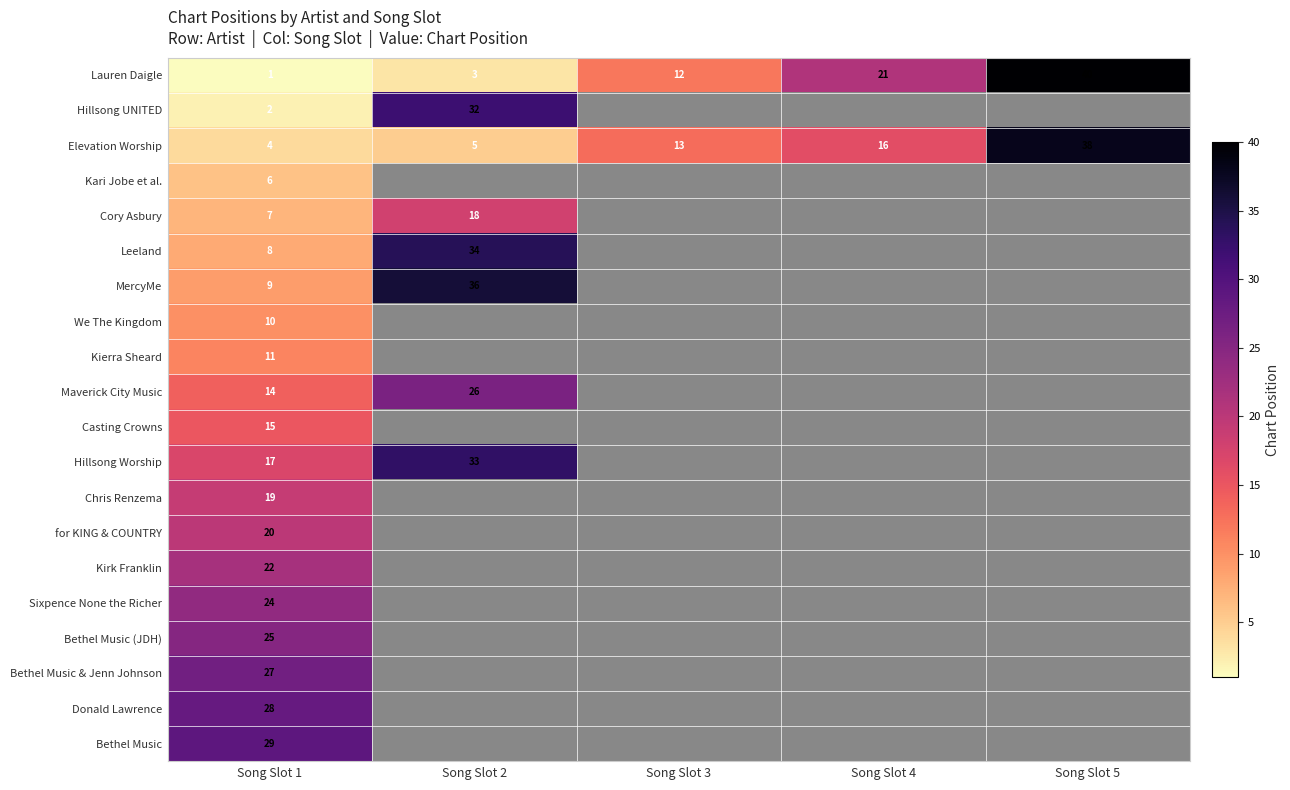

Which category has the lowest value in the Lauren Daigle series?

Song Slot 1